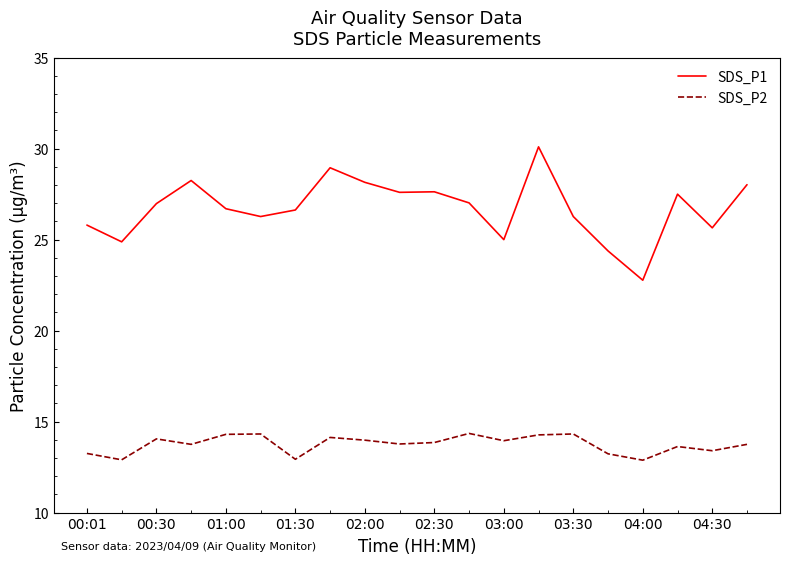

What is the maximum value for SDS_P1?

30.1